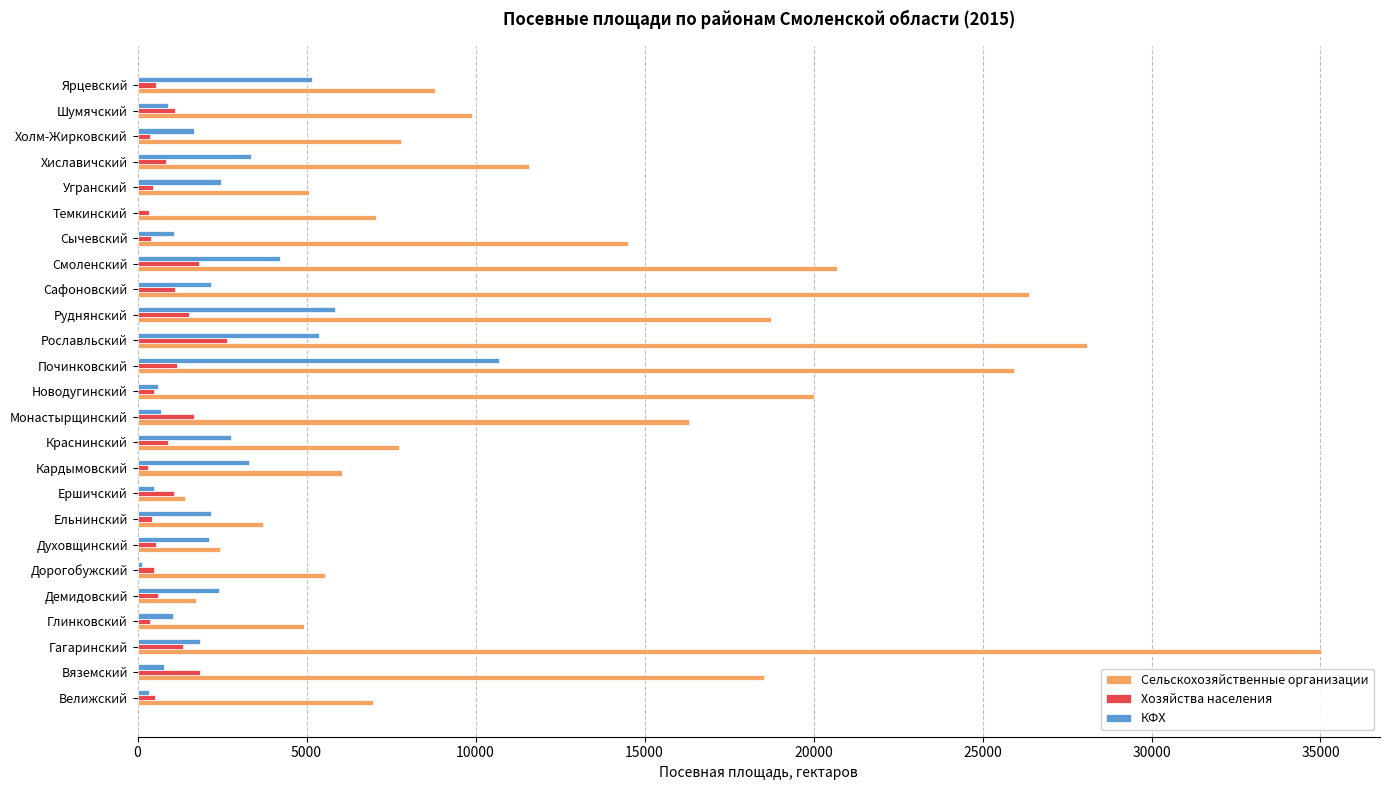

Which series has the largest total across all categories?

Сельскохозяйственные организации